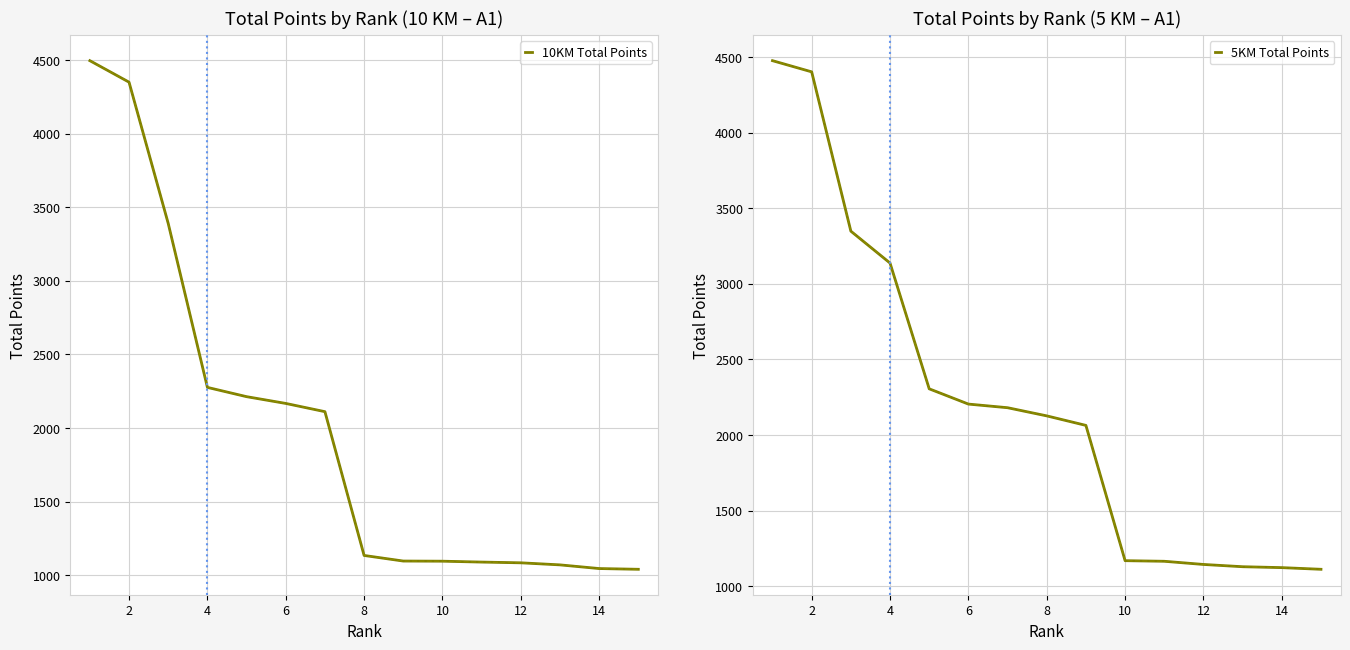

Is this an area chart (filled region under the line)?

No